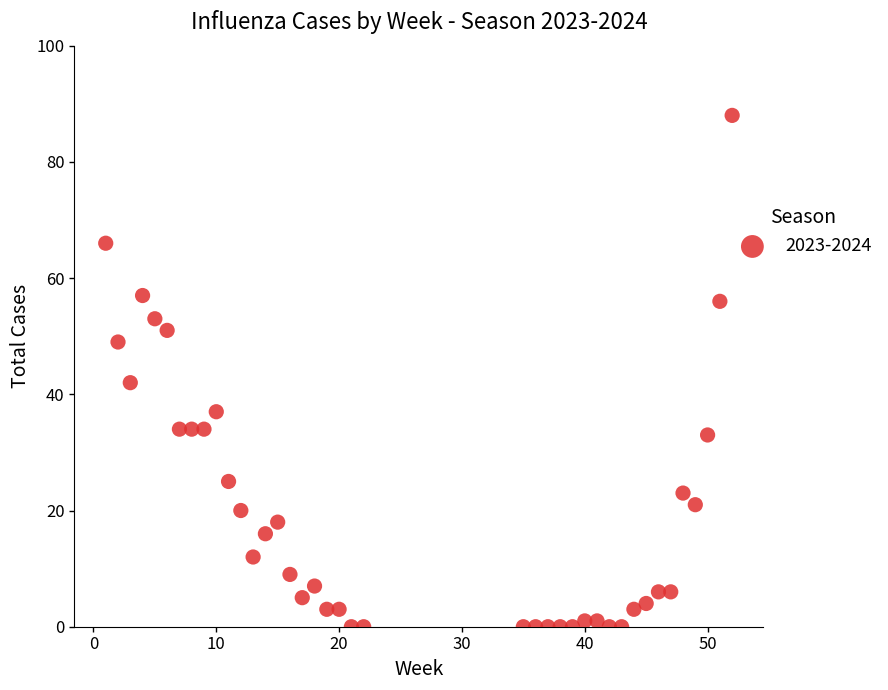

What Y value in the scatter plot is closest to 44?

42